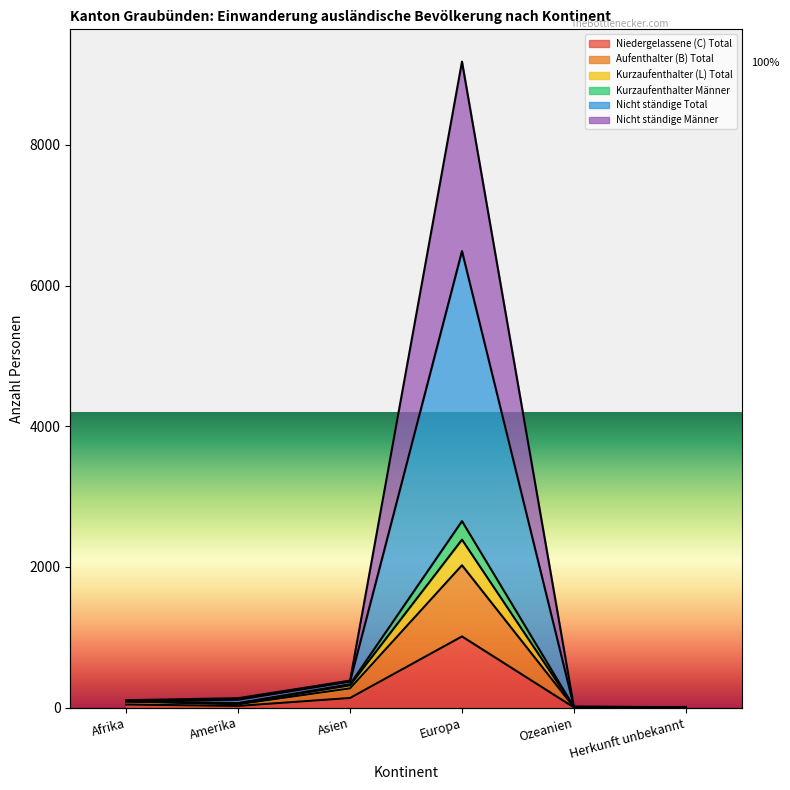

Which has a higher value, Amerika or Europa?

Europa